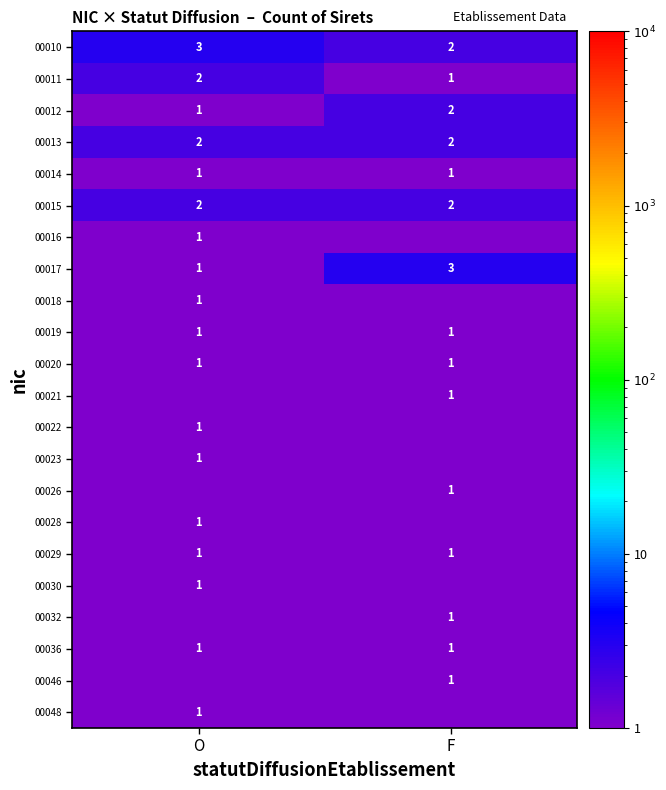

What is the sum of all 00013 values?

4.0